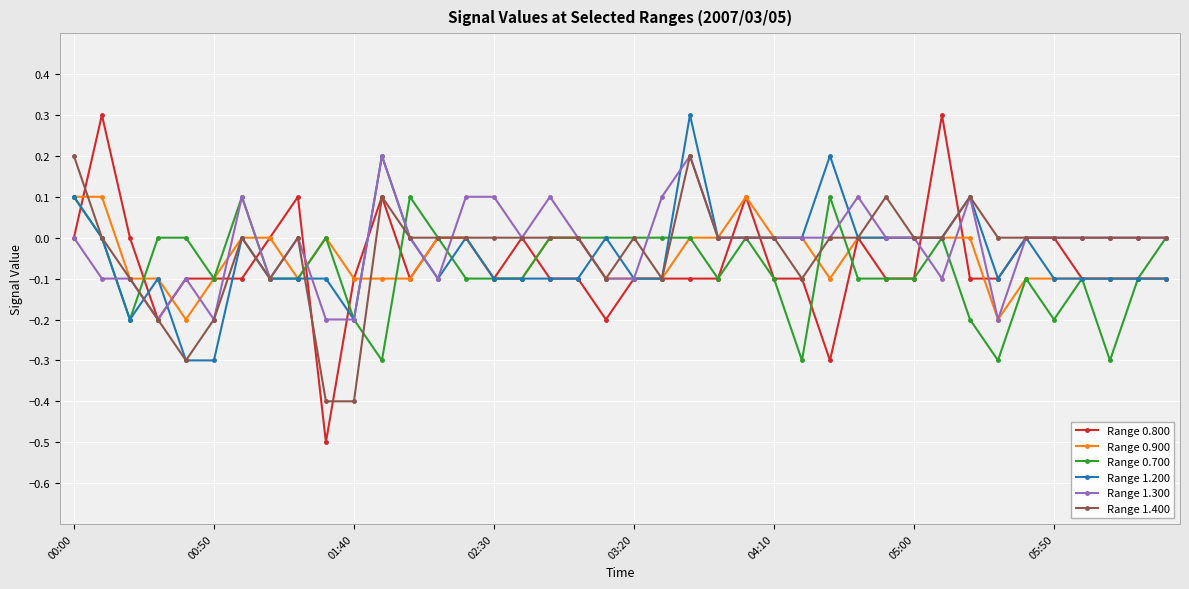

What are all the series names shown in the legend?

Range 0.800, Range 0.900, Range 0.700, Range 1.200, Range 1.300, Range 1.400